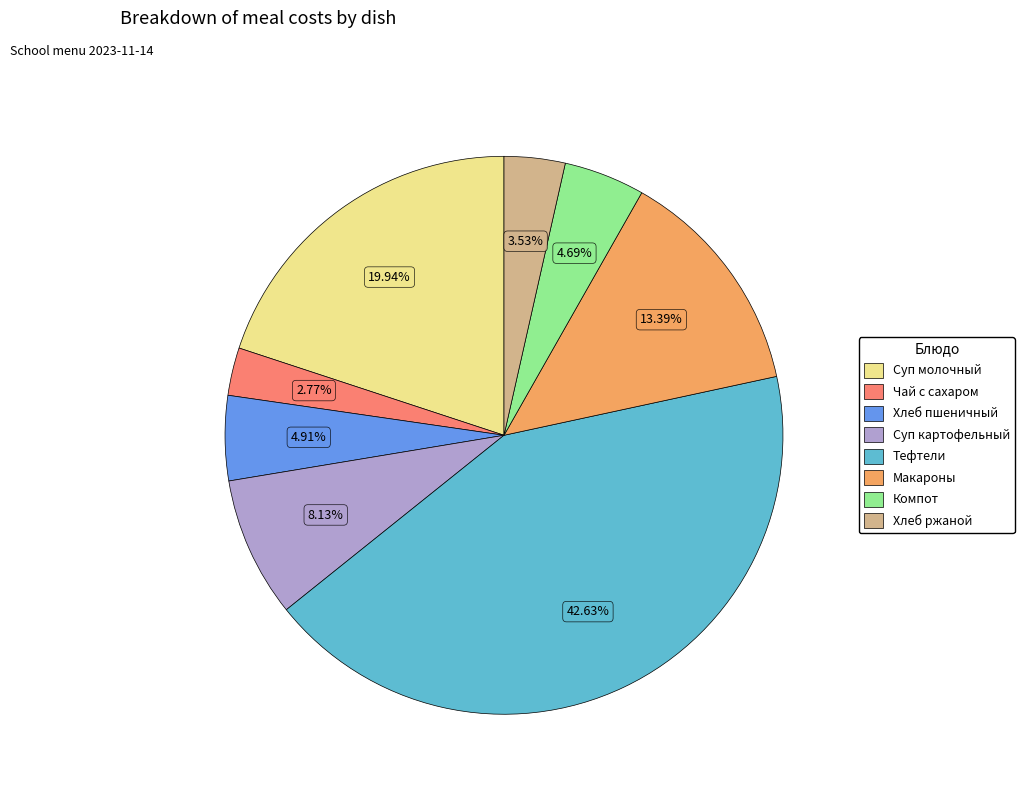

Approximately how many times larger is the value at Тефтели compared to Макароны?

3.2